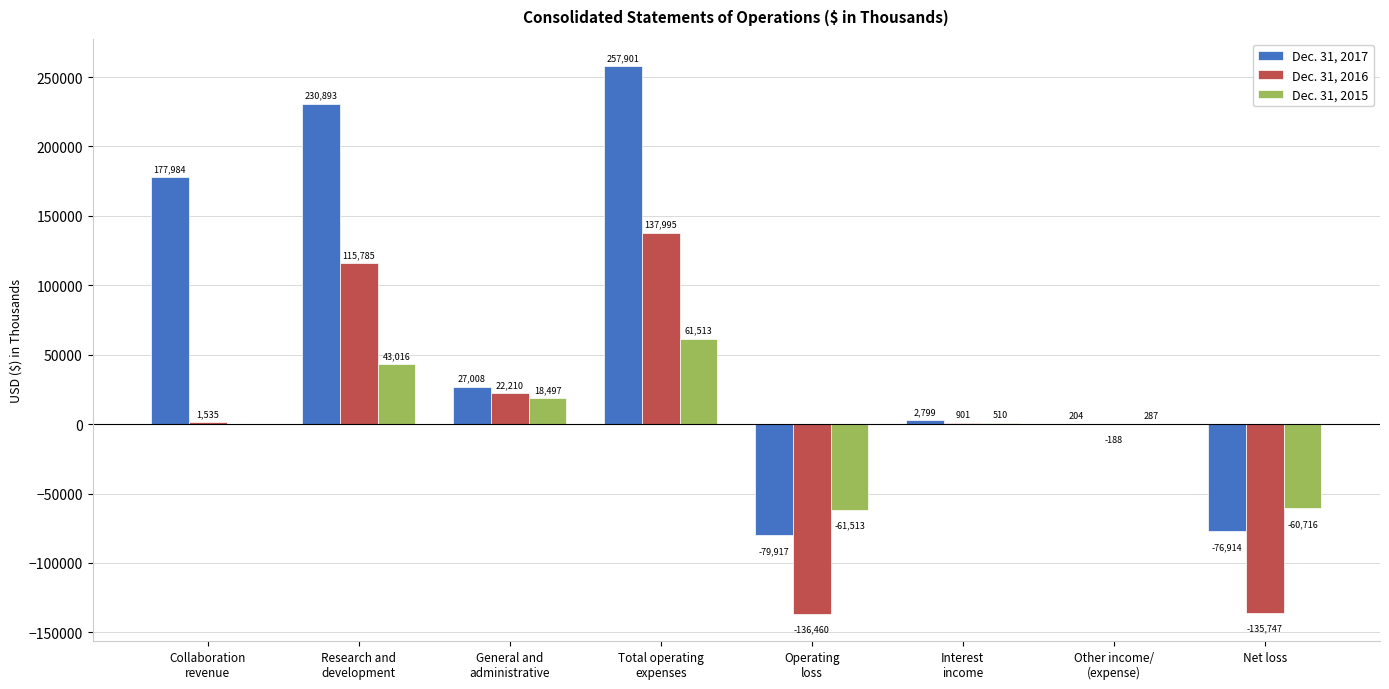

Are the bars grouped side by side (vs. stacked)?

Yes